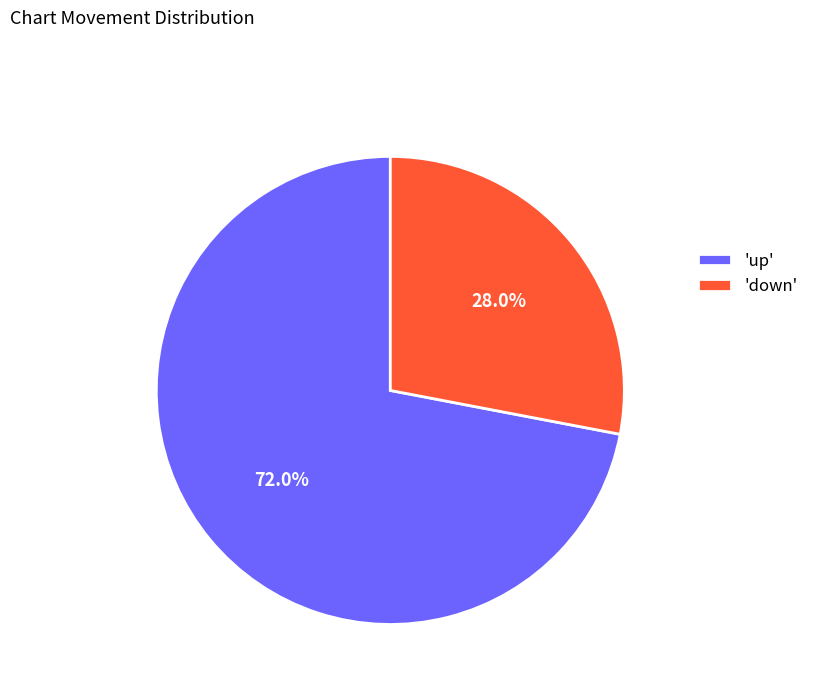

To the nearest percent, what is the average slice percentage?

50%